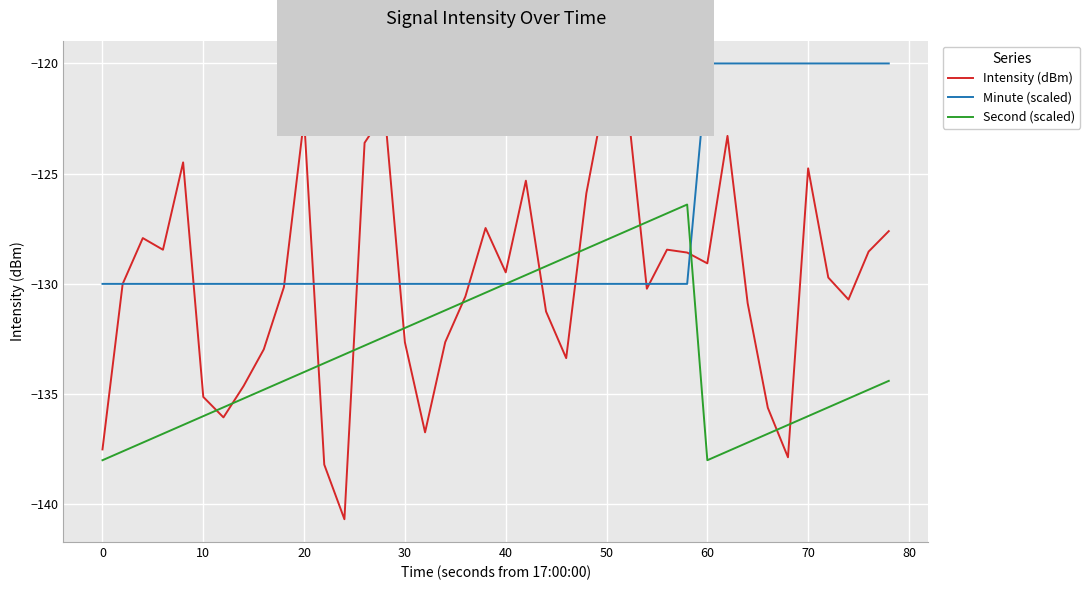

What are all the series names shown in the legend?

Intensity (dBm), Minute (scaled), Second (scaled)